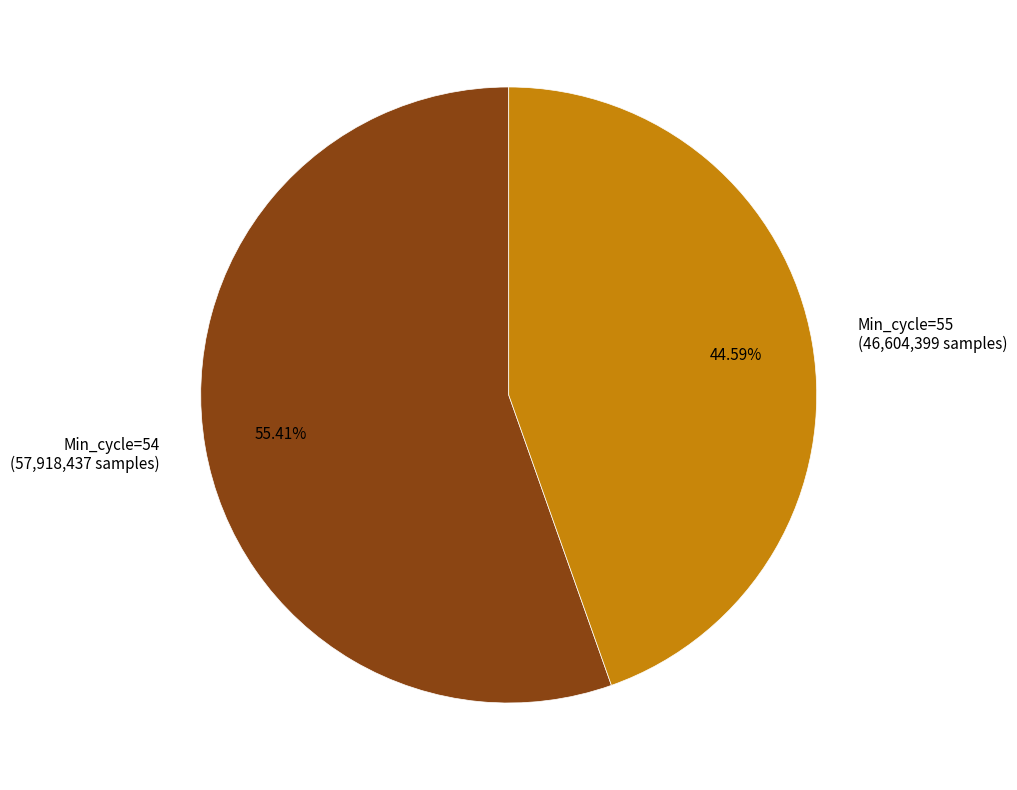

Count the number of slices in the pie.

2